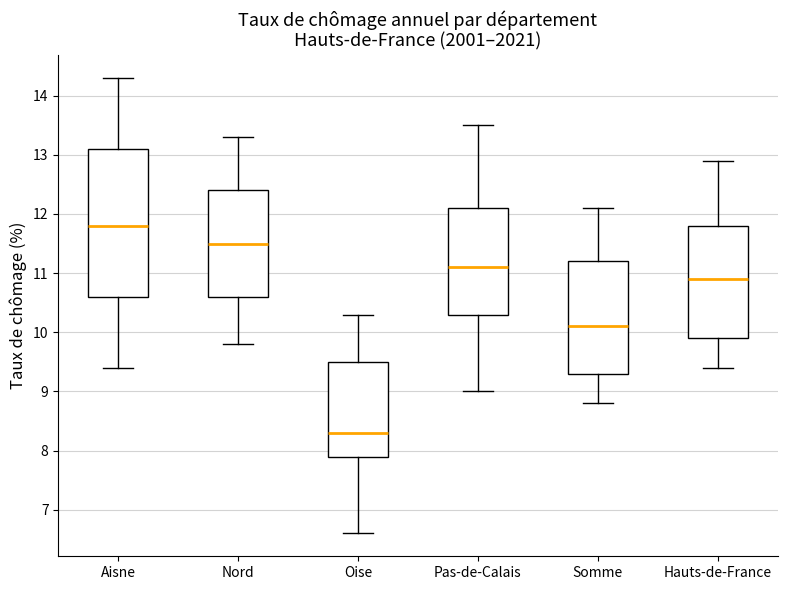

Where does the lower whisker of the box for Somme end on the y-axis? The values are not printed on the chart, so give them approximately, as read against the axis.

8.8